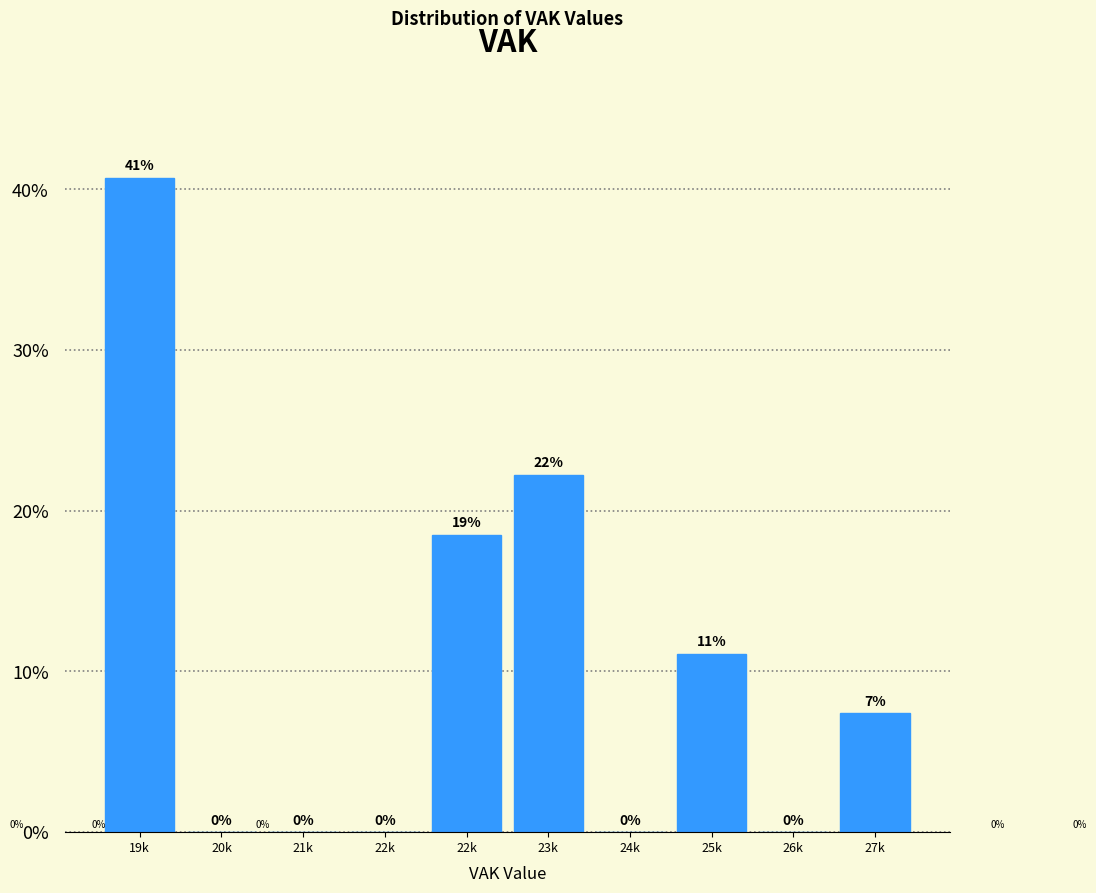

How many categories are shown in the chart?

10